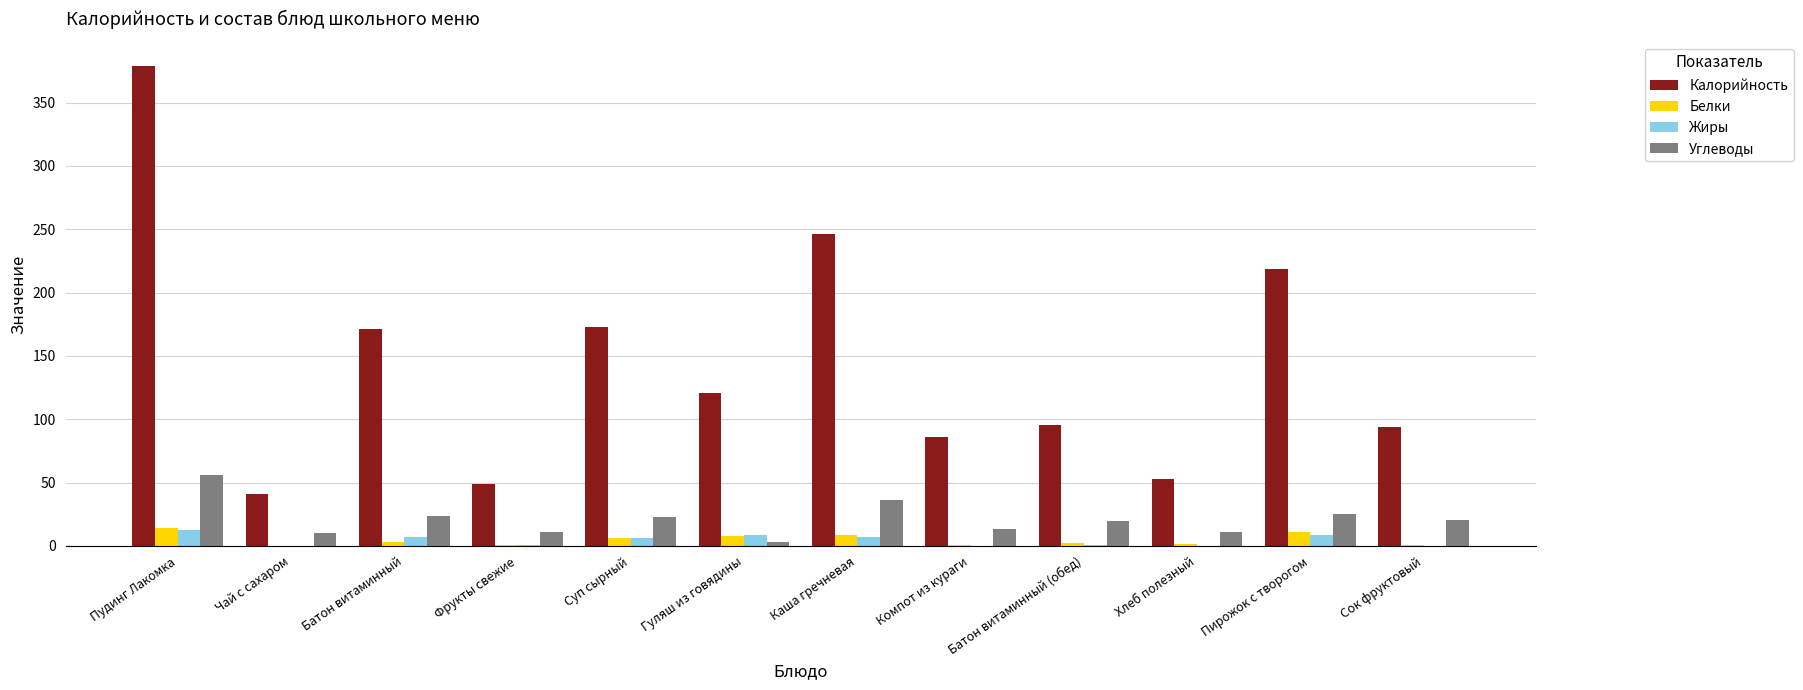

How many groups of bars are there?

12